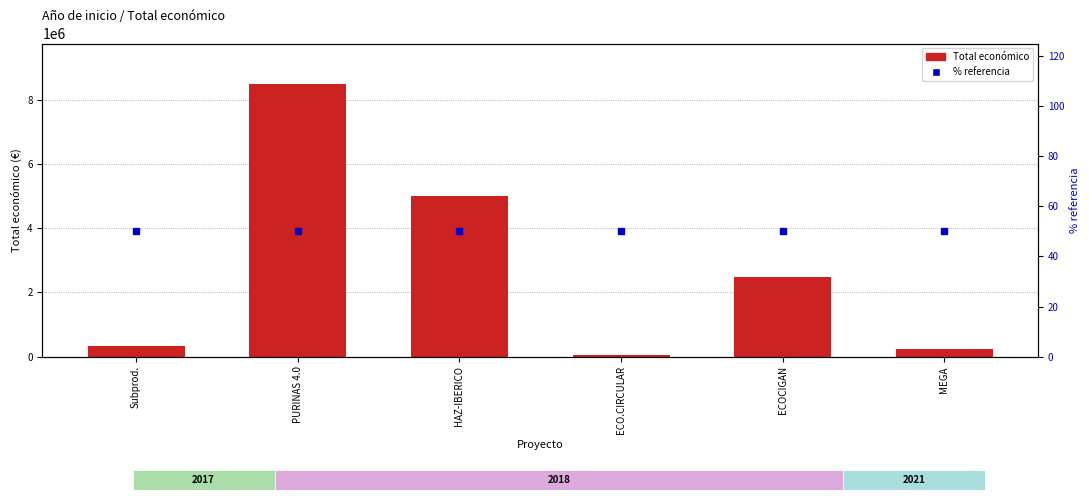

Reading right to left, list all the values displayed in this chart.

Total económico: MEGA=228019	ECOCIGAN=2483714	ECO.CIRCULAR=42845	HAZ-IBERICO=4995722	PURINAS 4.0=8484999	Subprod.=327744
% referencia: MEGA=50	ECOCIGAN=50	ECO.CIRCULAR=50	HAZ-IBERICO=50	PURINAS 4.0=50	Subprod.=50